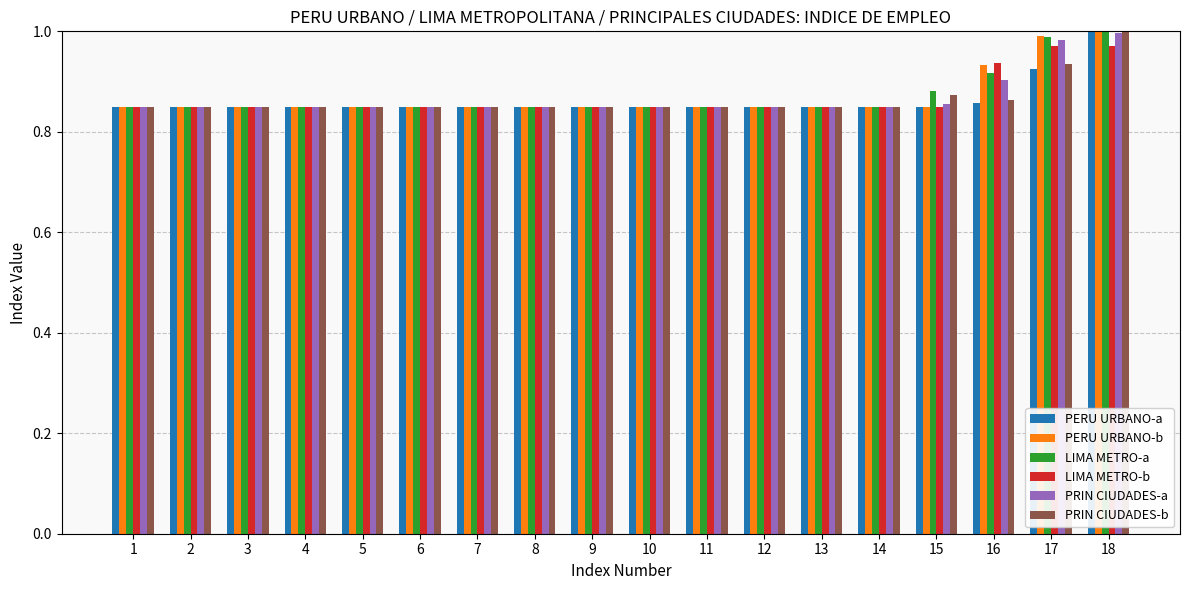

What is the sum of the PERU URBANO-b values at 7 and 15?

1.7